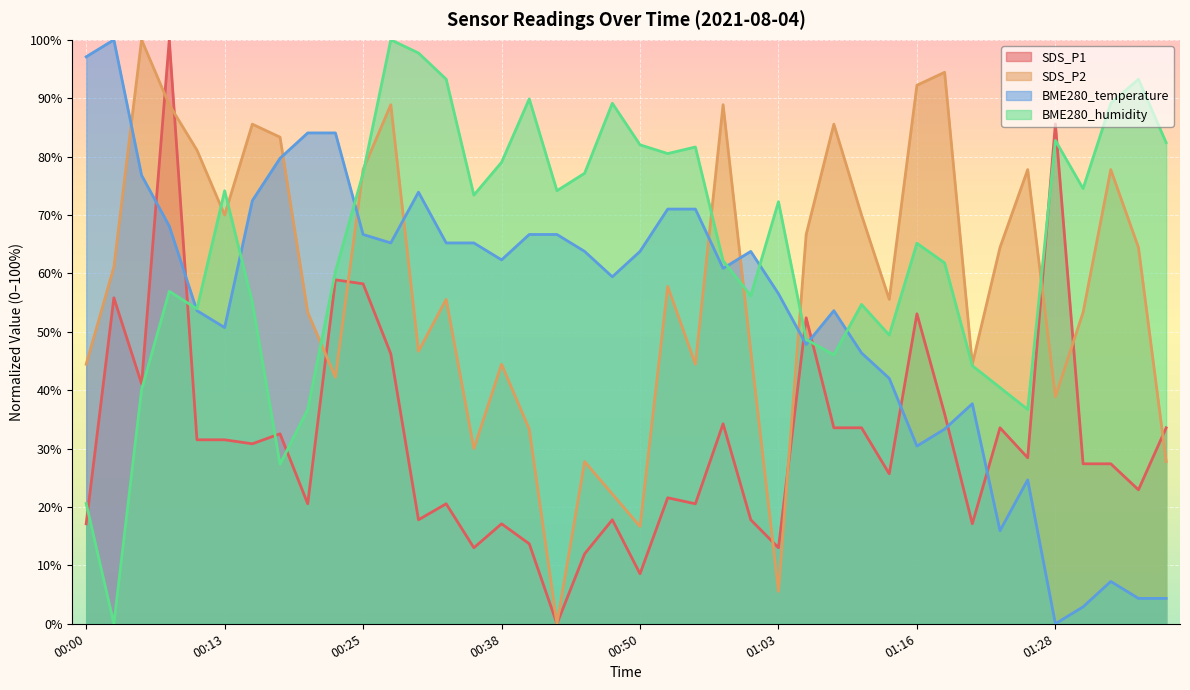

In BME280_temperature, how many points are lower than both neighbors (excluding endpoints)?

9